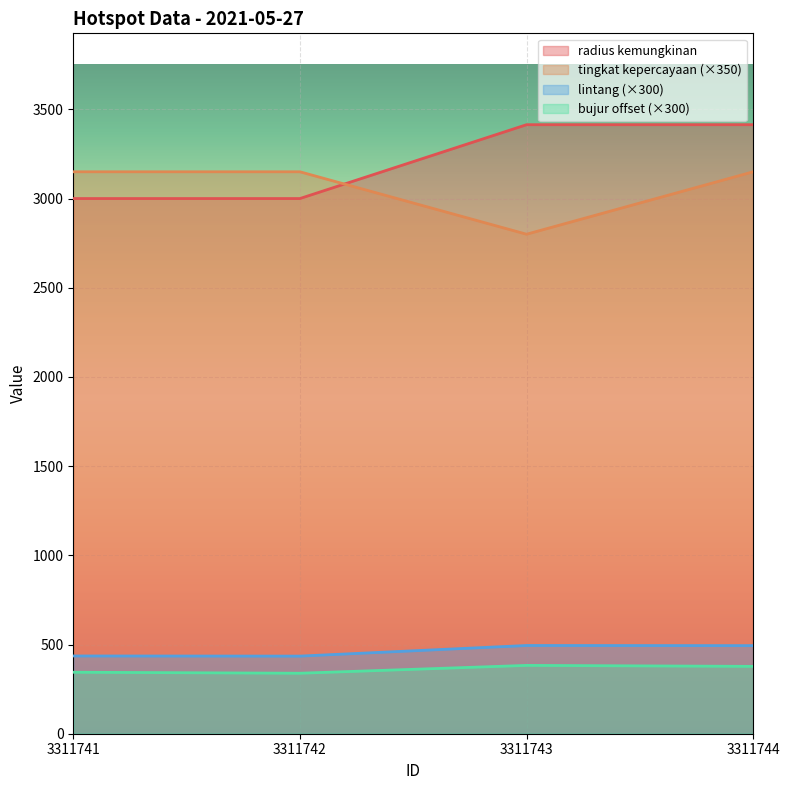

What is the difference between the highest and lowest values at 3311741?

2805.3